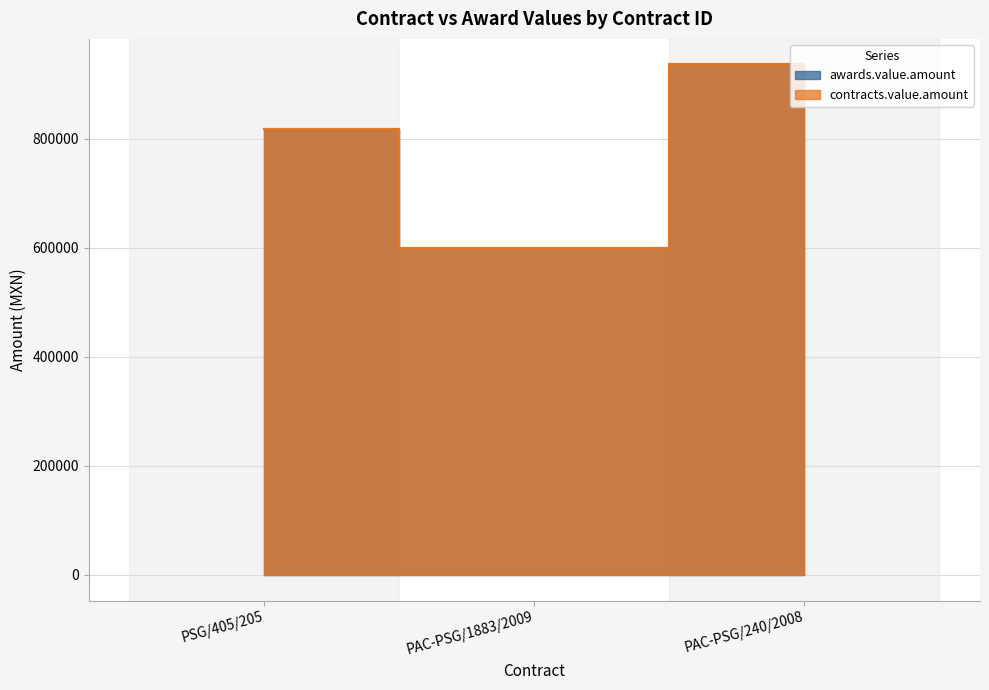

How many data points does each series have?

3